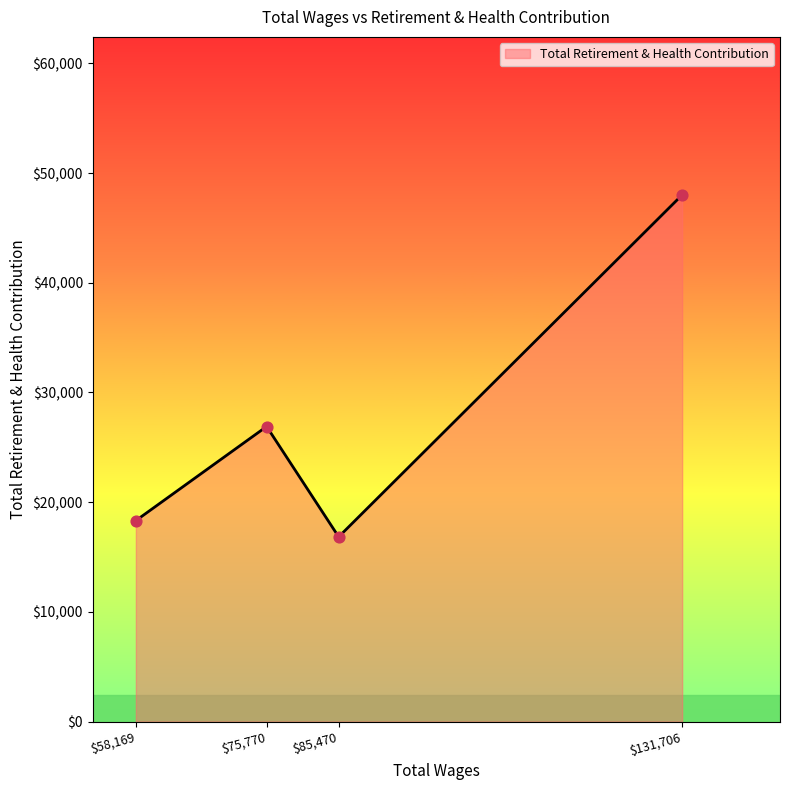

What is the average value?

27518